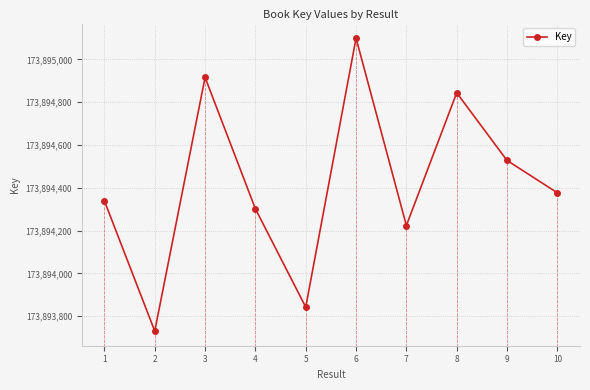

Is this an area chart (filled region under the line)?

No